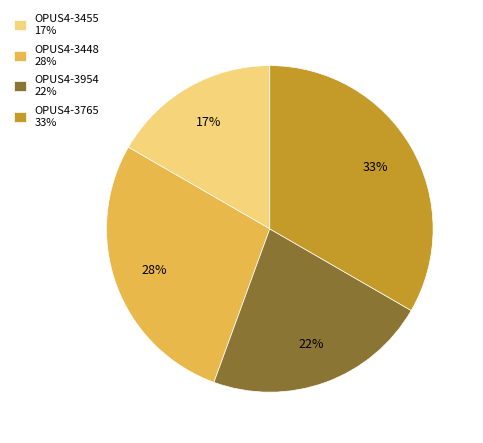

Approximately how many times larger is the value at OPUS4-3448 compared to OPUS4-3765?

0.8